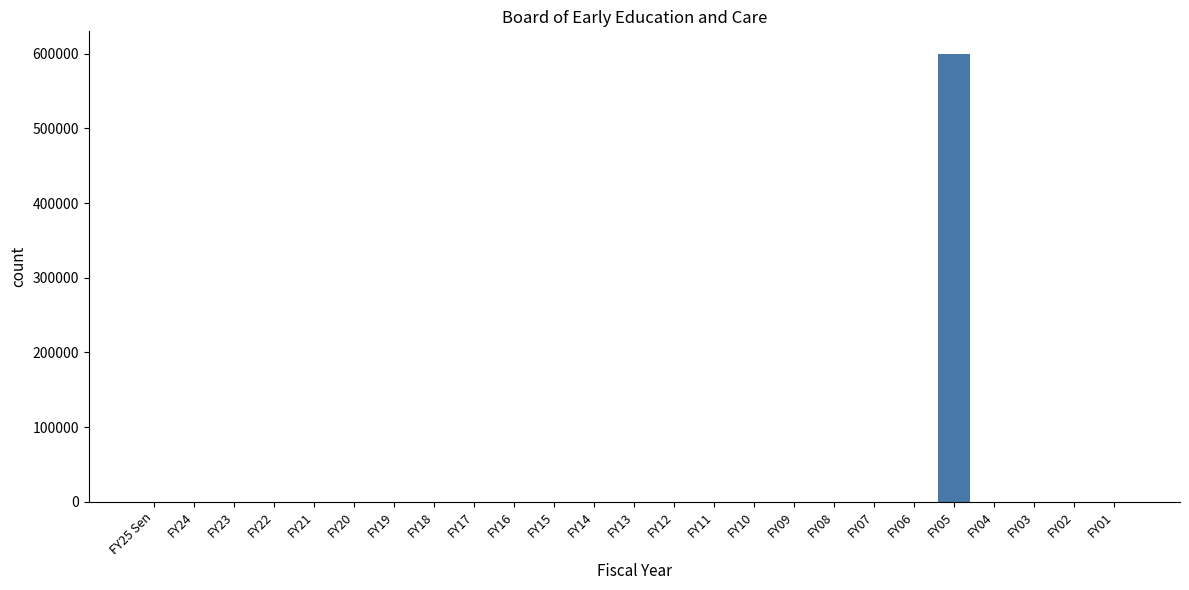

How many values exceed 0?

1